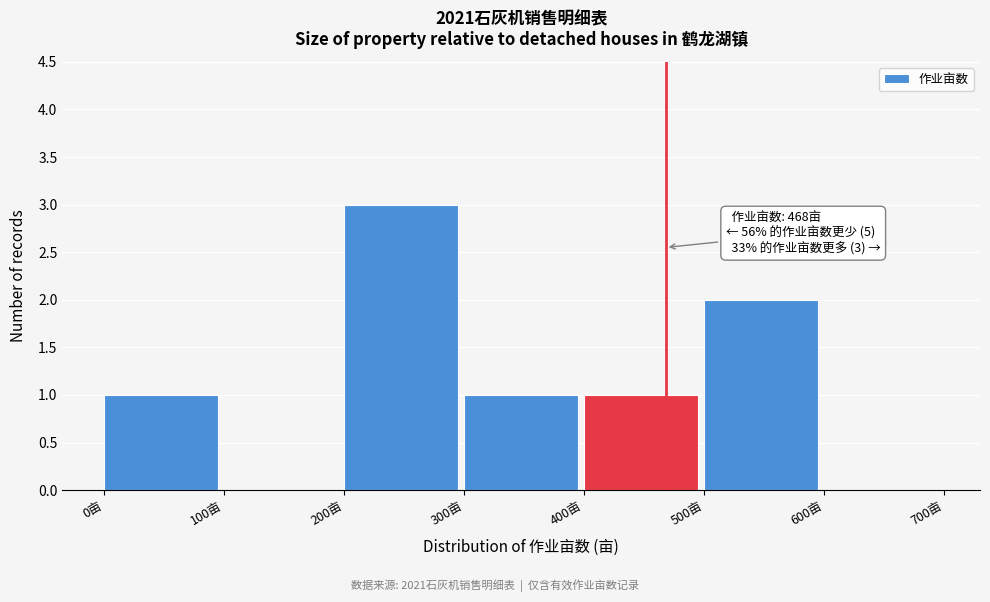

Over which range of the x-axis is the bar tallest?

200 to 300